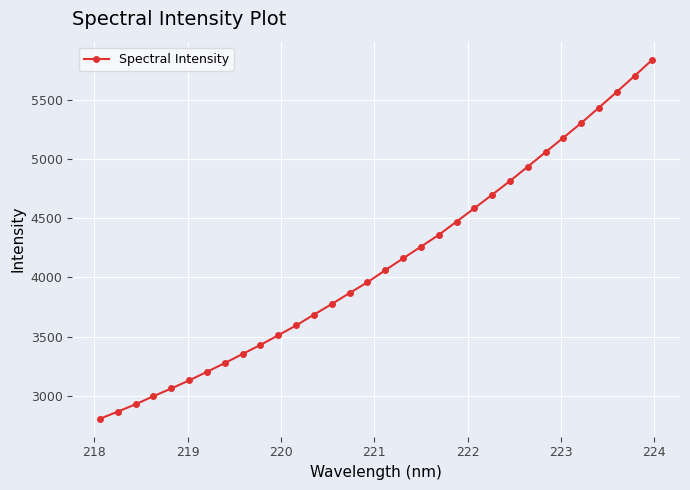

How many values are below 4060?

16